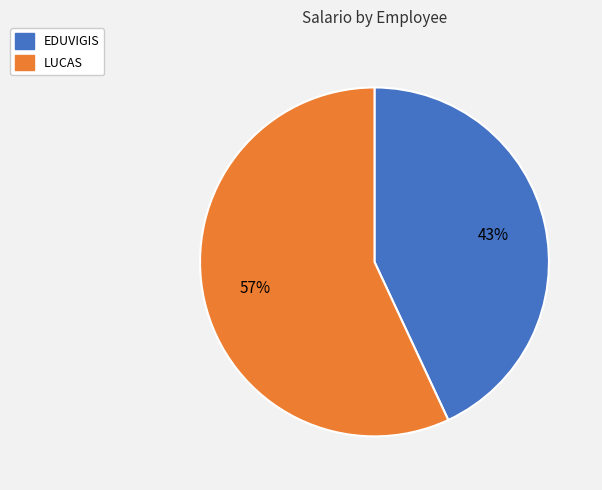

Combined, do EDUVIGIS and LUCAS account for over 50%?

Yes